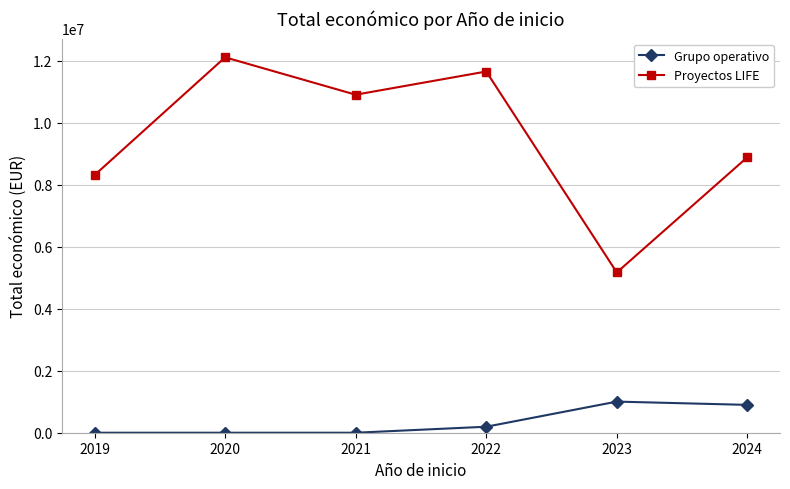

Rank the series by their maximum value, from lowest to highest.

Grupo operativo, Proyectos LIFE